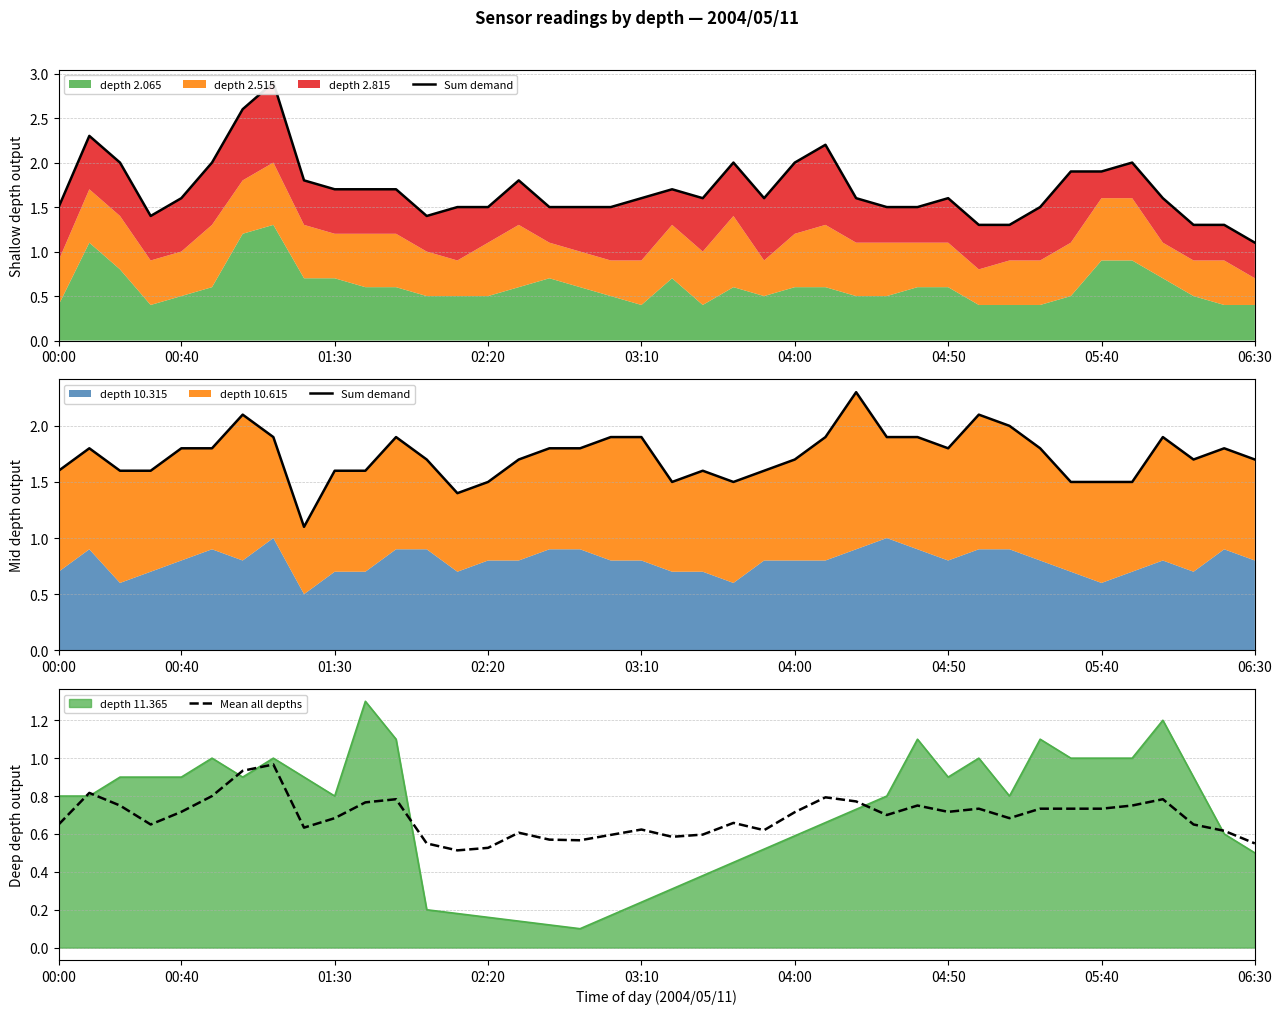

What is the sum of the Sum demand values at 22 and 30?

3.6